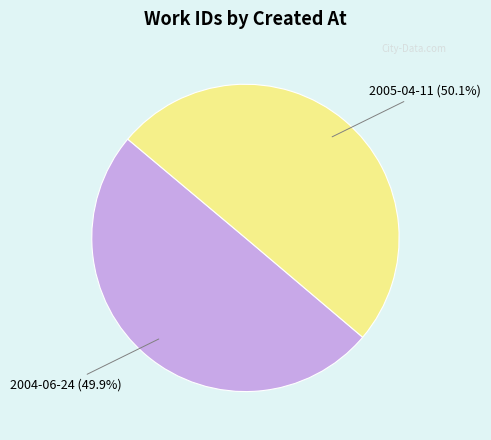

To the nearest percent, what percentage of the pie is 2004-06-24?

50%